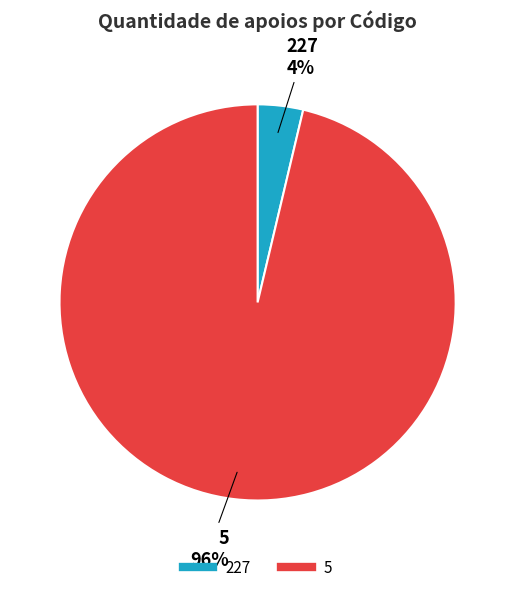

Rank the categories by value from lowest to highest.

227, 5